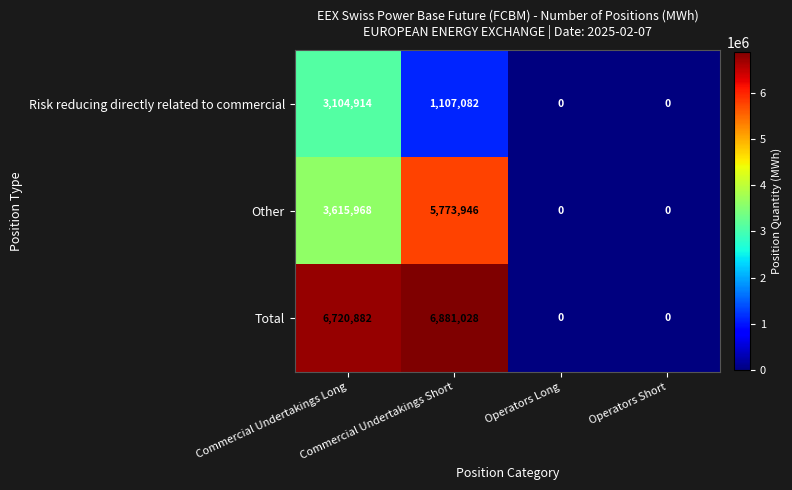

Rank the series by their maximum value, from lowest to highest.

Risk reducing directly related to commercial, Other, Total